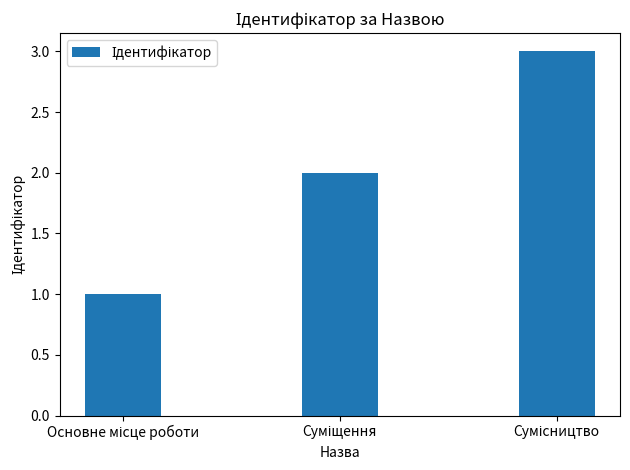

What is the greatest value displayed?

3